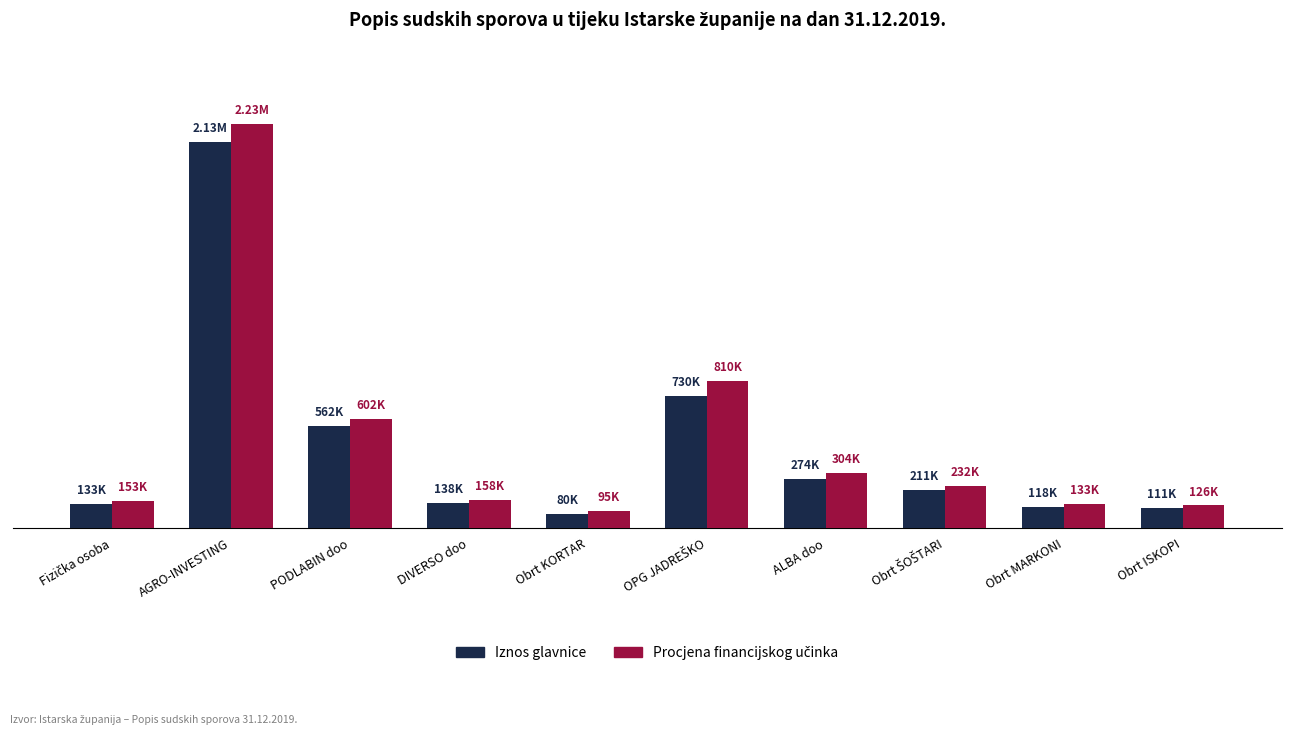

What is the difference between the highest and lowest values at Obrt KORTAR?

15000.0